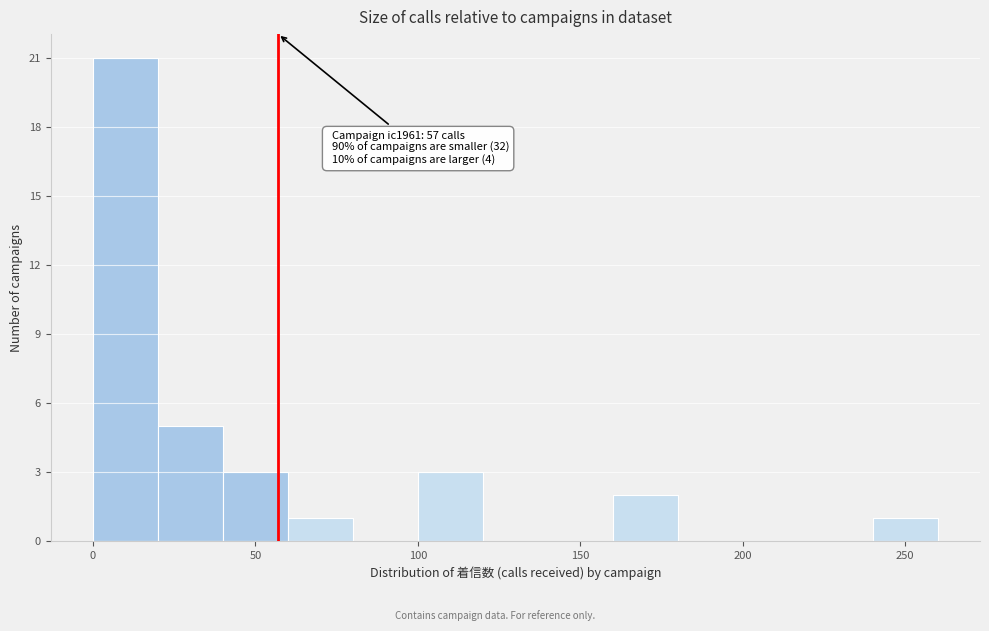

Over which range of the x-axis is the bar tallest?

0 to 20